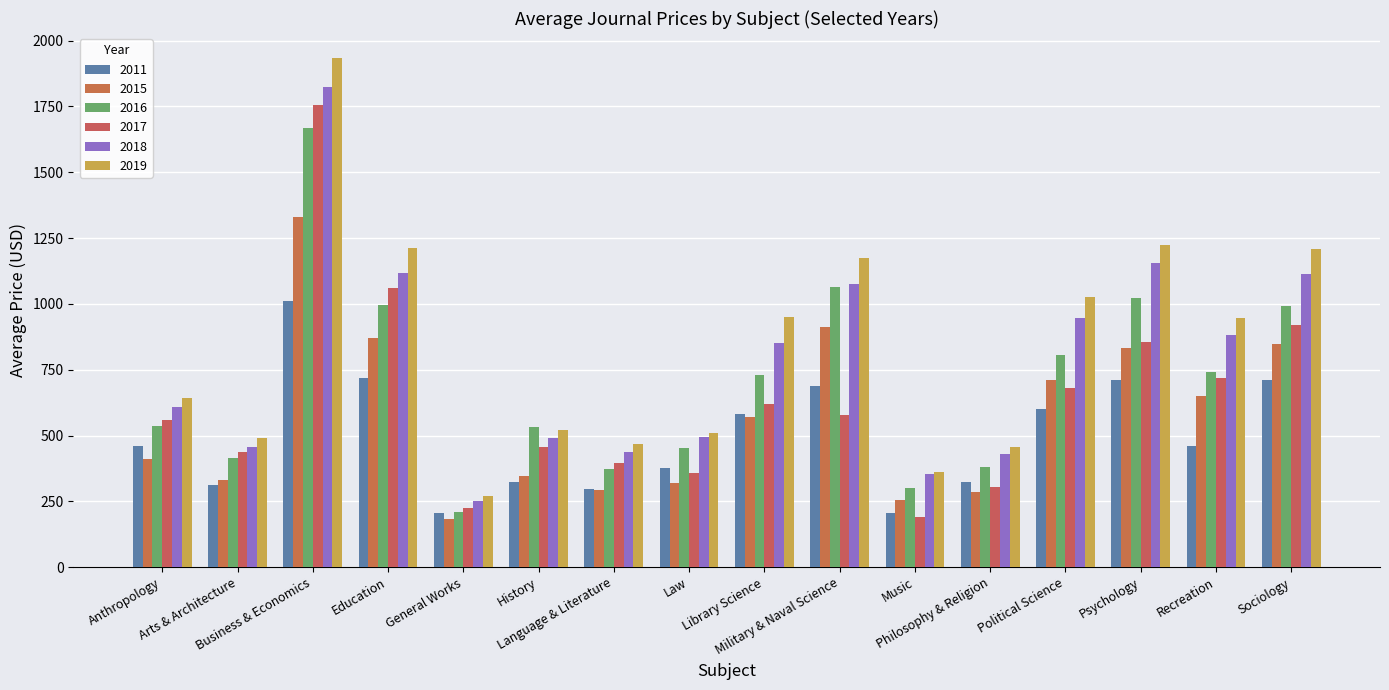

Does the chart contain stacked bars?

No